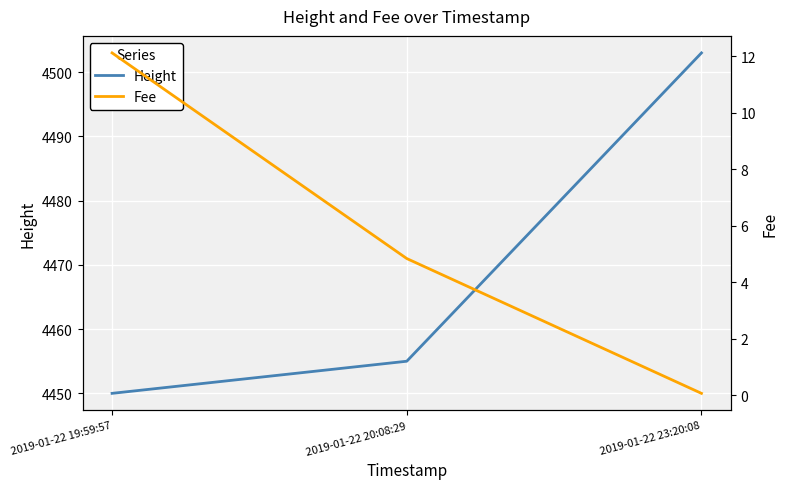

The value of Height at 2019-01-22 23:20:08 is 5954.7. True or false?

False